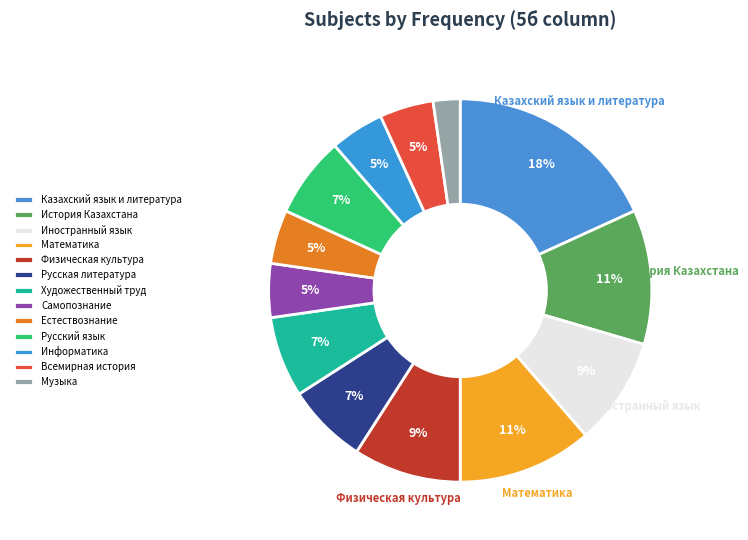

How many slices are in this pie chart?

13